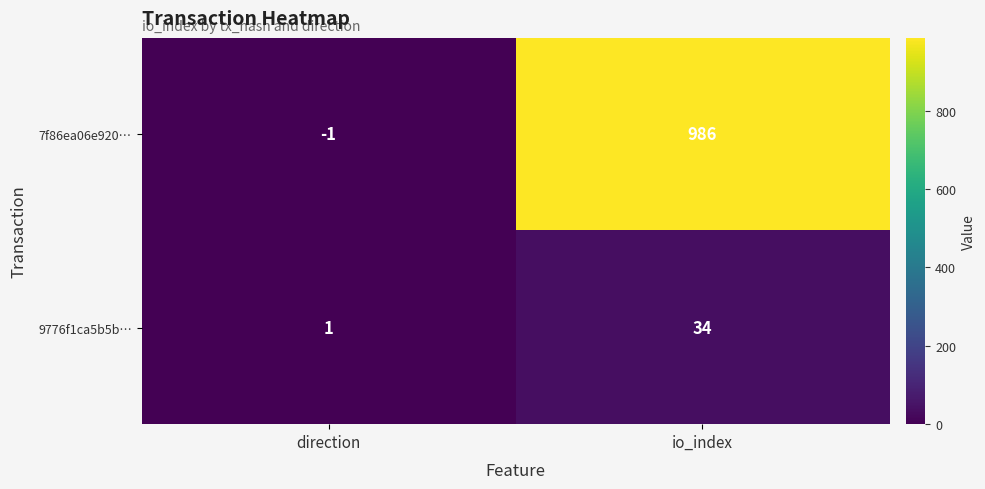

What is the sum of the 7f86ea06e920… values at io_index and direction?

985